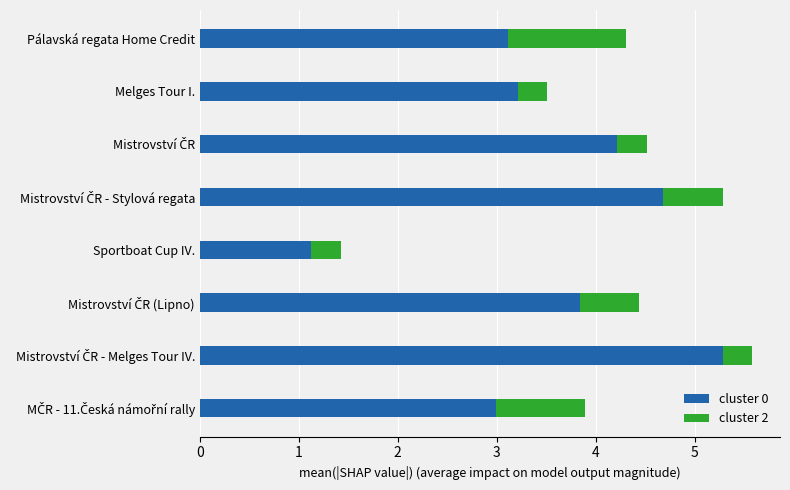

What is the difference between the maximum and minimum values in the cluster 0 series?

4.2